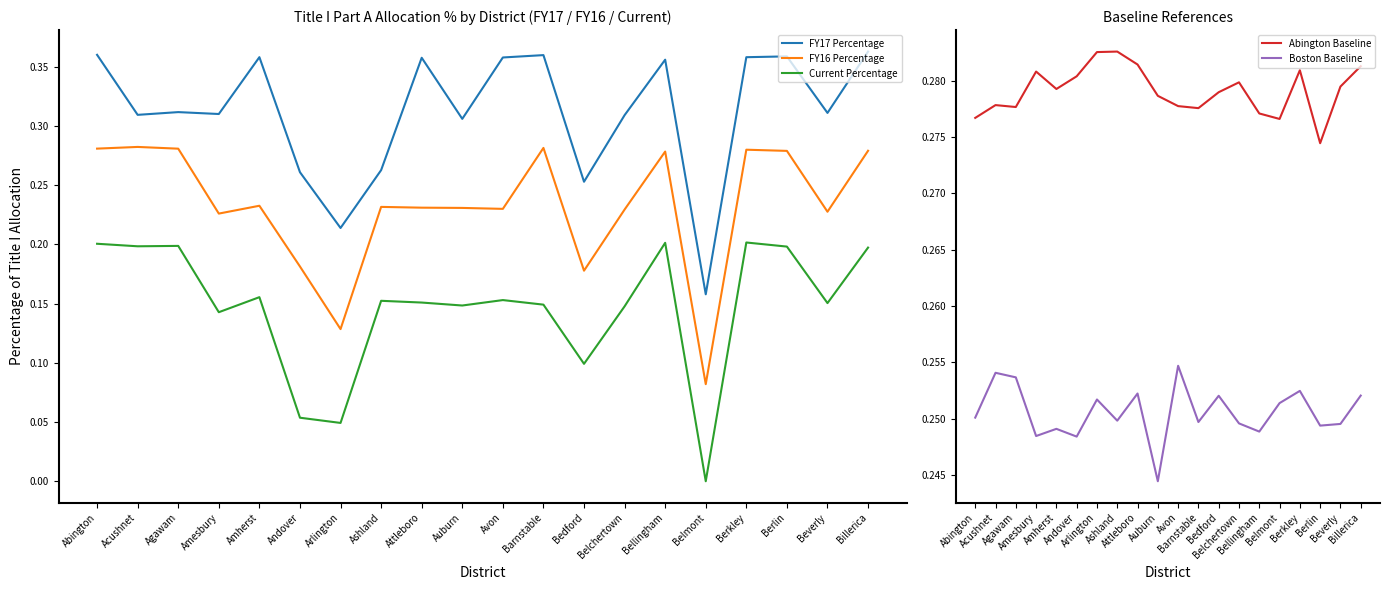

What are all the series names shown in the legend?

FY17 Percentage, FY16 Percentage, Current Percentage, Abington Baseline, Boston Baseline